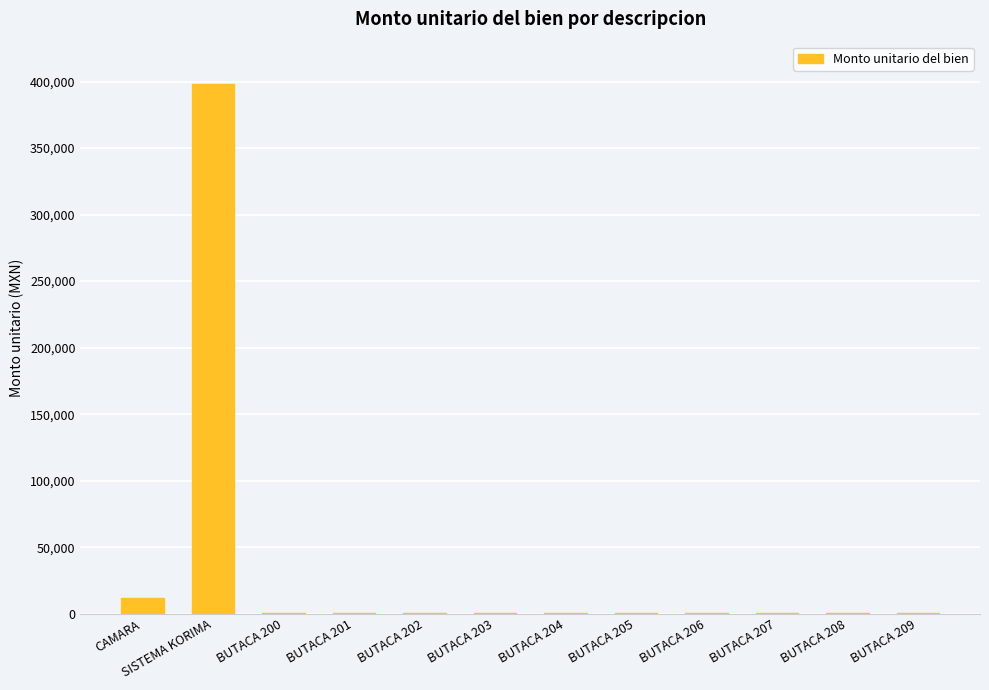

Reading right to left, transcribe all the data shown in this chart.

BUTACA 209=741.2	BUTACA 208=741.2	BUTACA 207=741.2	BUTACA 206=741.2	BUTACA 205=741.2	BUTACA 204=741.2	BUTACA 203=741.2	BUTACA 202=741.2	BUTACA 201=741.2	BUTACA 200=741.2	SISTEMA KORIMA=398387.6	CAMARA=11852.4